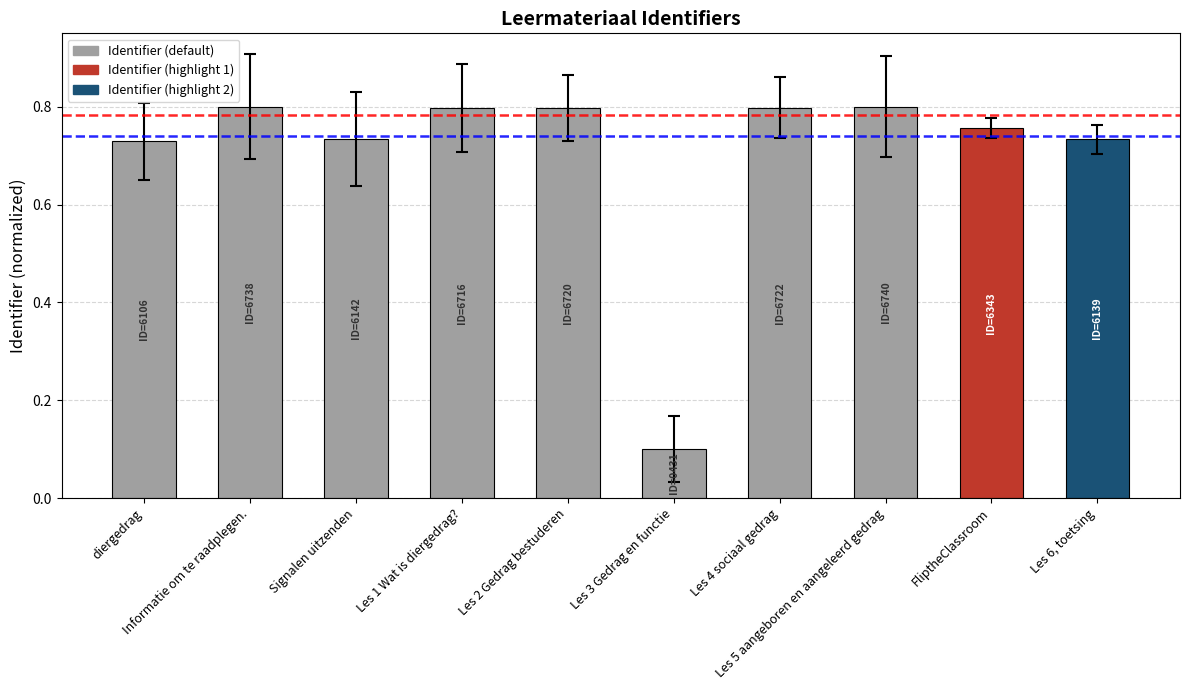

Rank the categories by value from highest to lowest.

Les 5 aangeboren en aangeleerd gedrag, Informatie om te raadplegen., Les 4 sociaal gedrag, Les 2 Gedrag bestuderen, Les 1 Wat is diergedrag?, FliptheClassroom, Signalen uitzenden, Les 6, toetsing, diergedrag, Les 3 Gedrag en functie